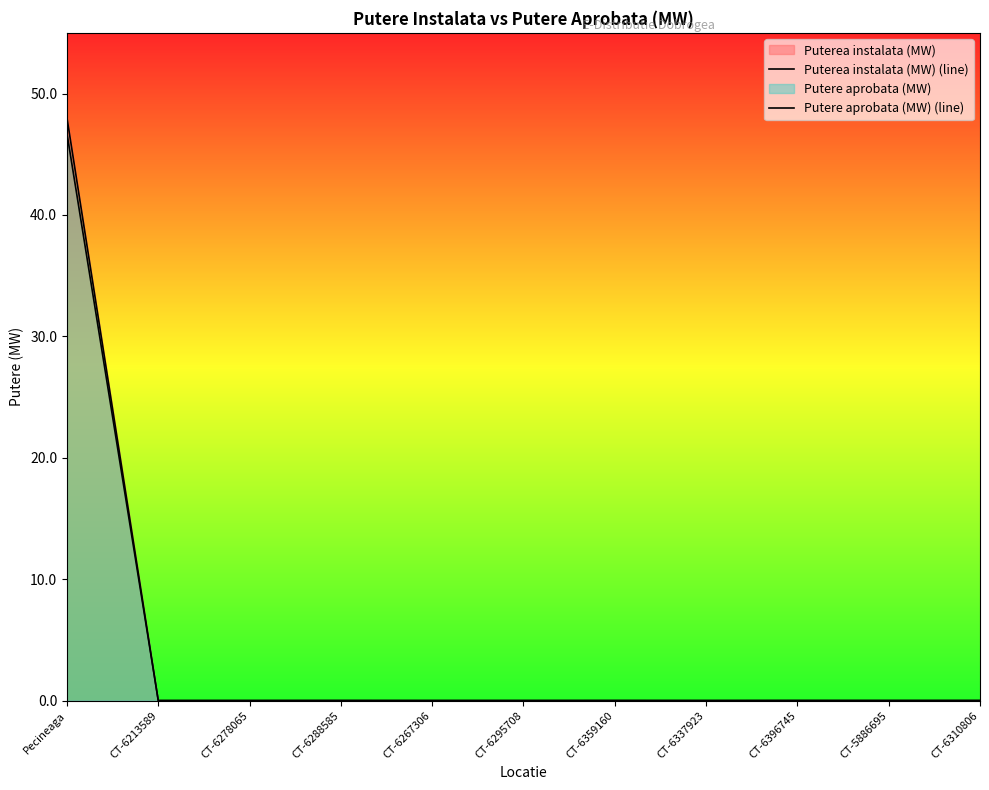

Is the value of Putere aprobata (MW) (line) at Pecineaga greater than the value of Puterea instalata (MW) (line) at CT-6359160?

Yes